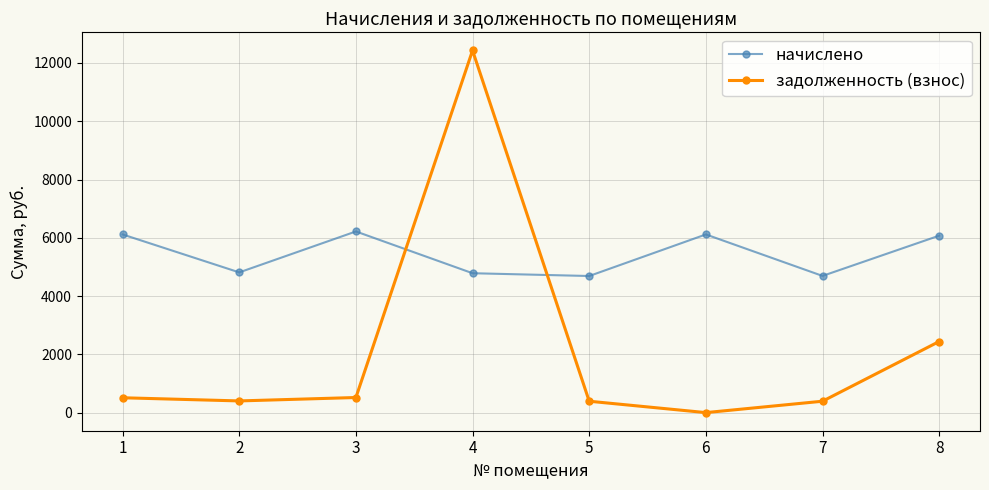

True or false: начислено and задолженность (взнос) intersect in this chart.

True